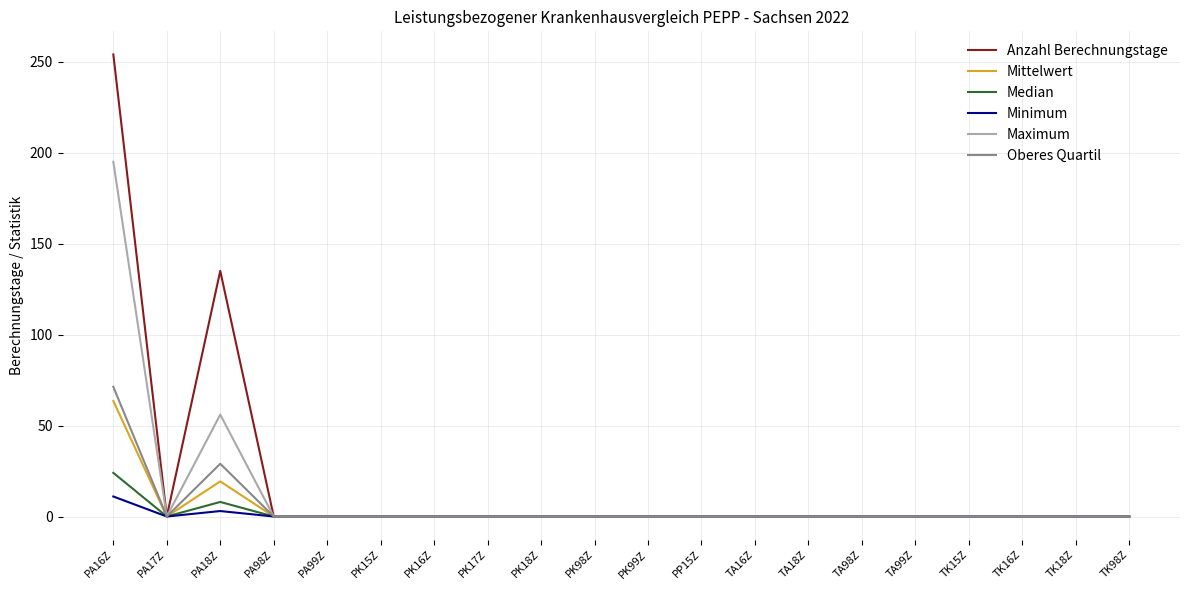

What position from the right is TA98Z?

6